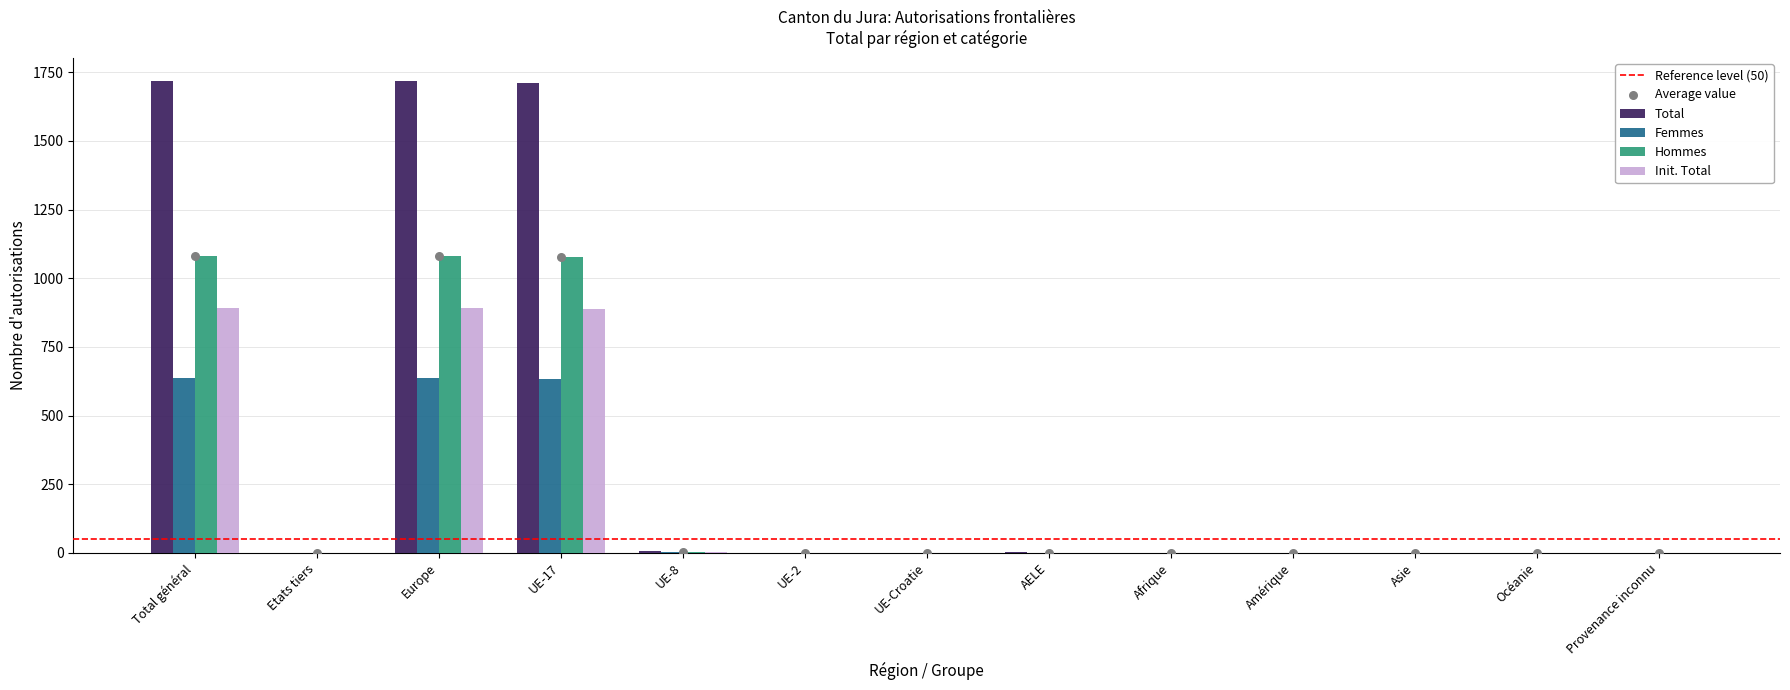

Which series has the largest Y range (max minus min)?

Total